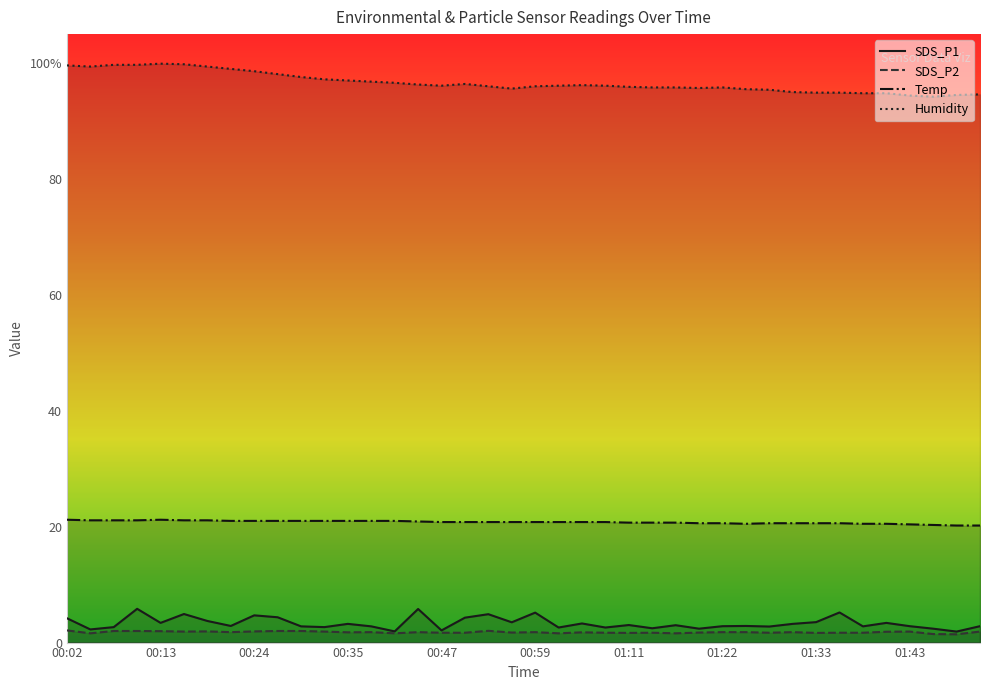

What is the maximum value for SDS_P2?

2.1